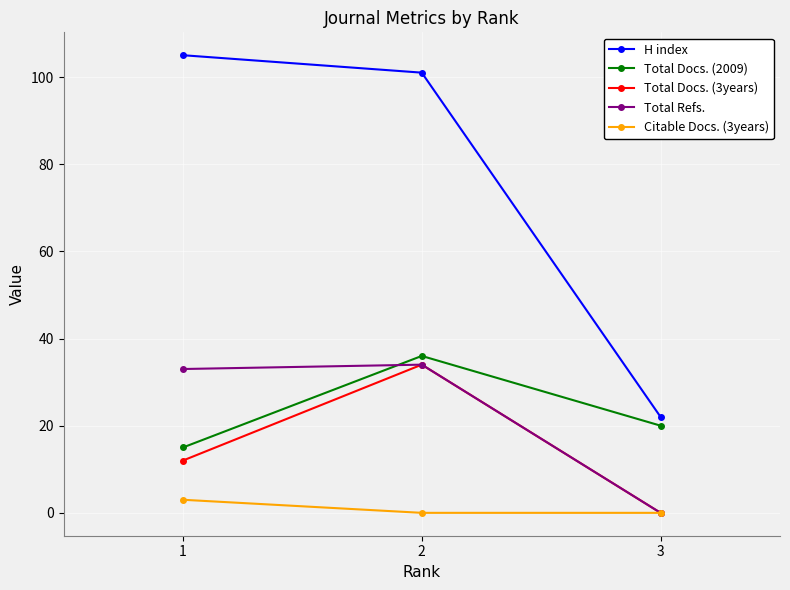

What is the total value across all series at 2?

205